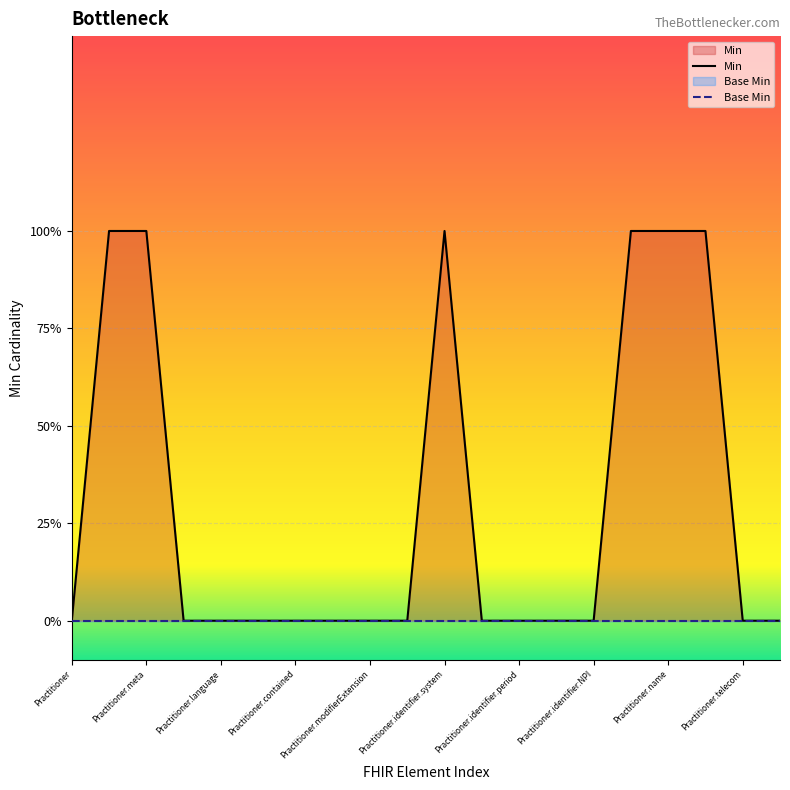

What is the maximum value shown in the chart?

1